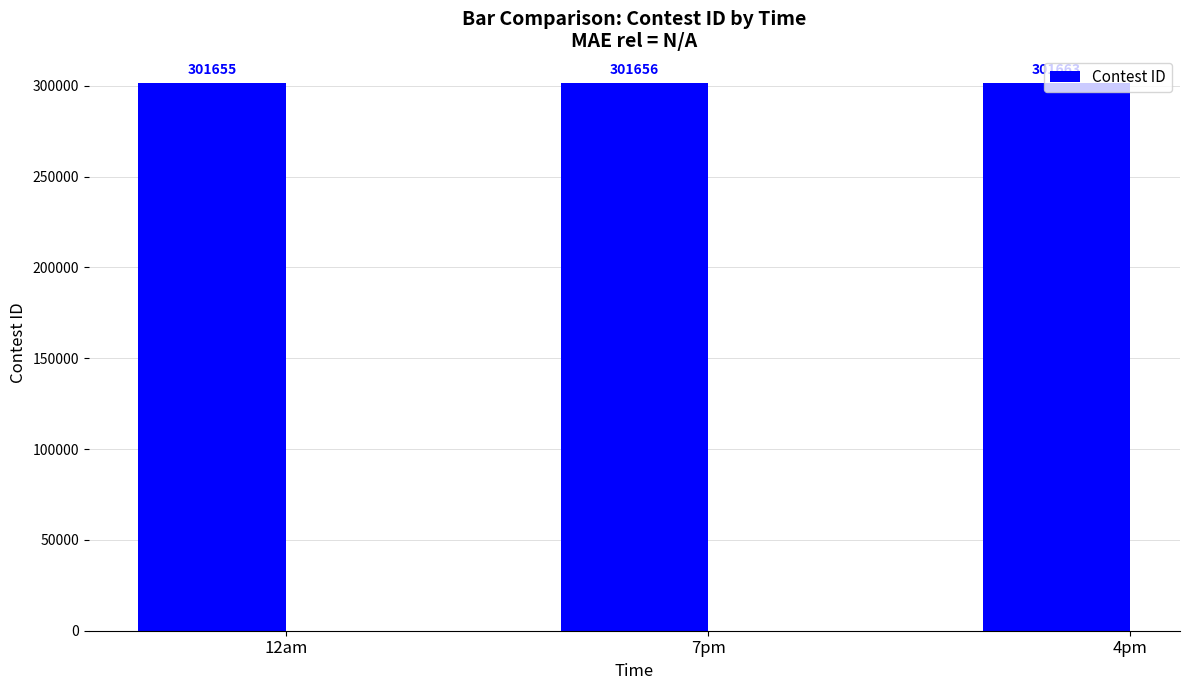

Are the bars grouped side by side (vs. stacked)?

No